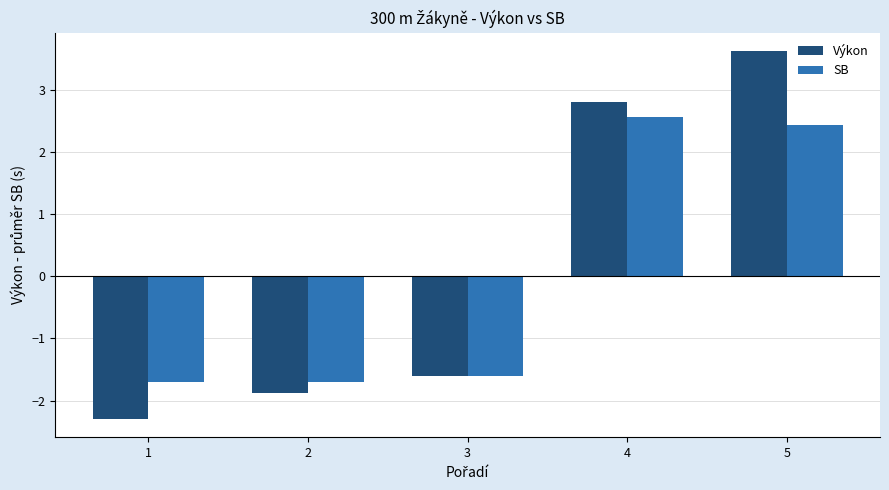

Which series changed the most between 1 and 4?

Výkon